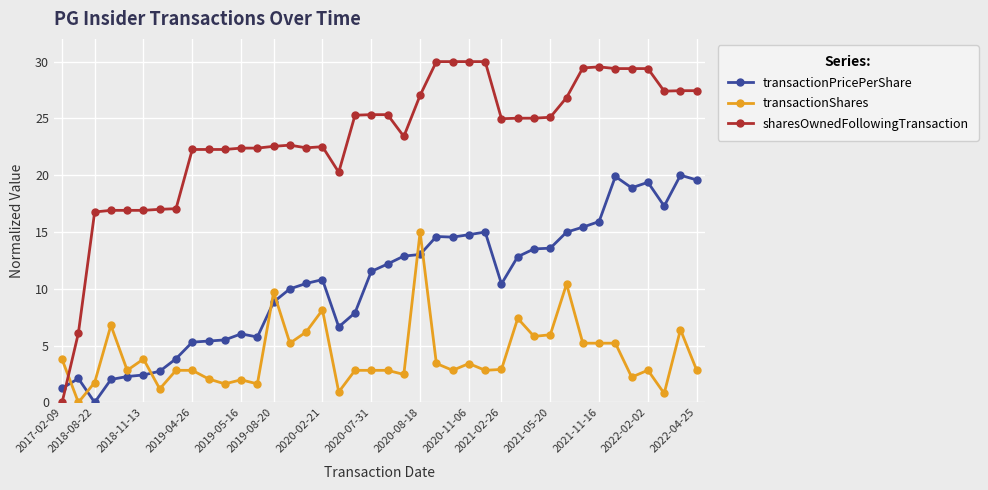

Which series has the largest total across all categories?

sharesOwnedFollowingTransaction